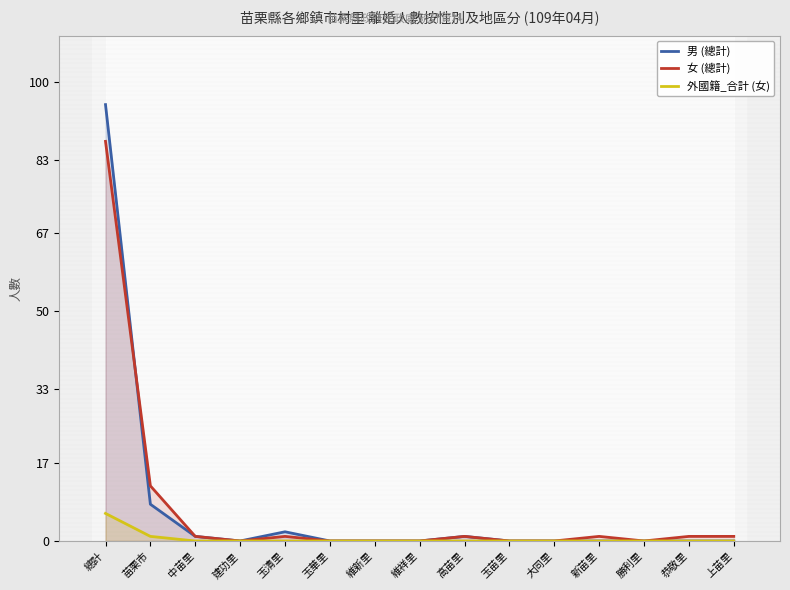

List the series in order of their peak value, highest first.

男 (總計), 女 (總計), 外國籍_合計 (女)